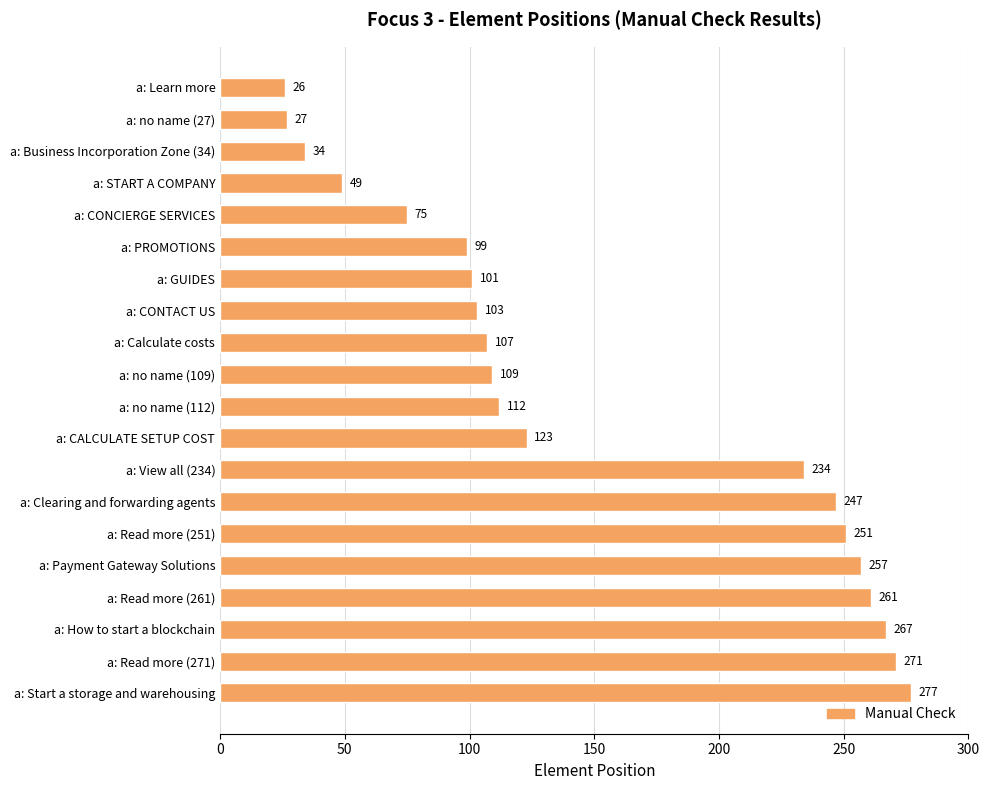

What value does the data have at a: no name (112), to the nearest 50?

100